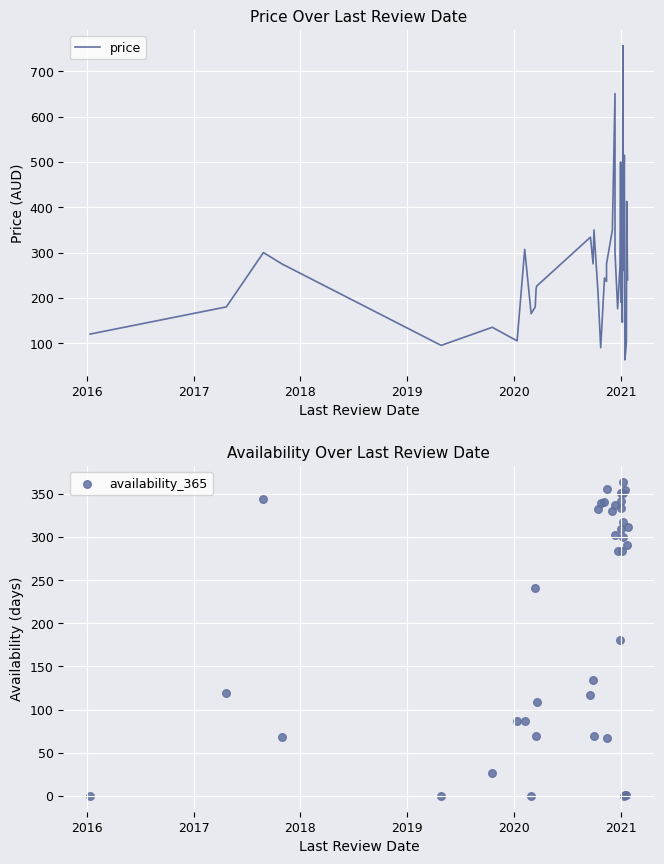

Which series has the largest total across all categories?

price